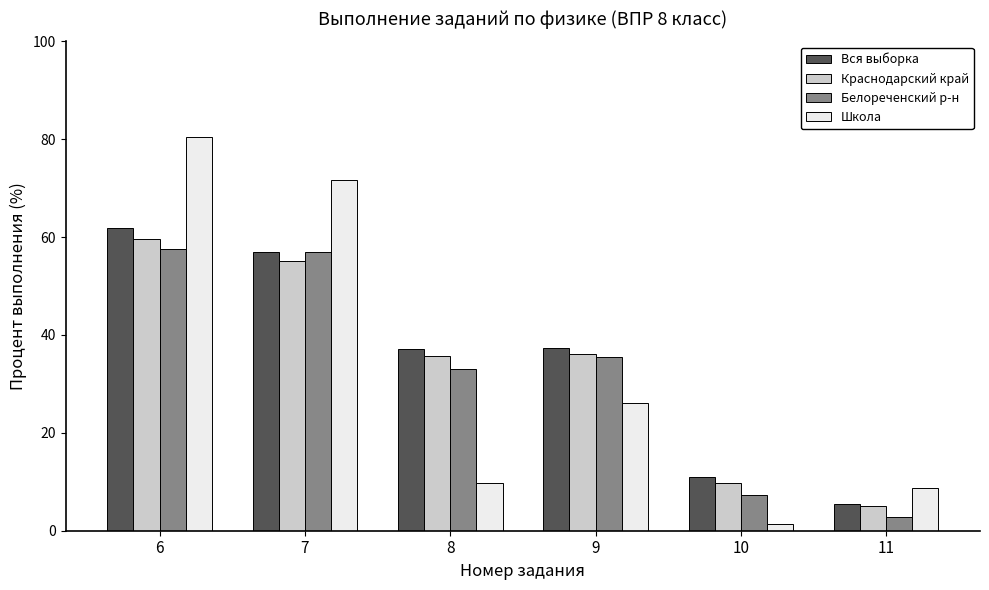

True or false: Школа has a value of 80.4 at 6.

True